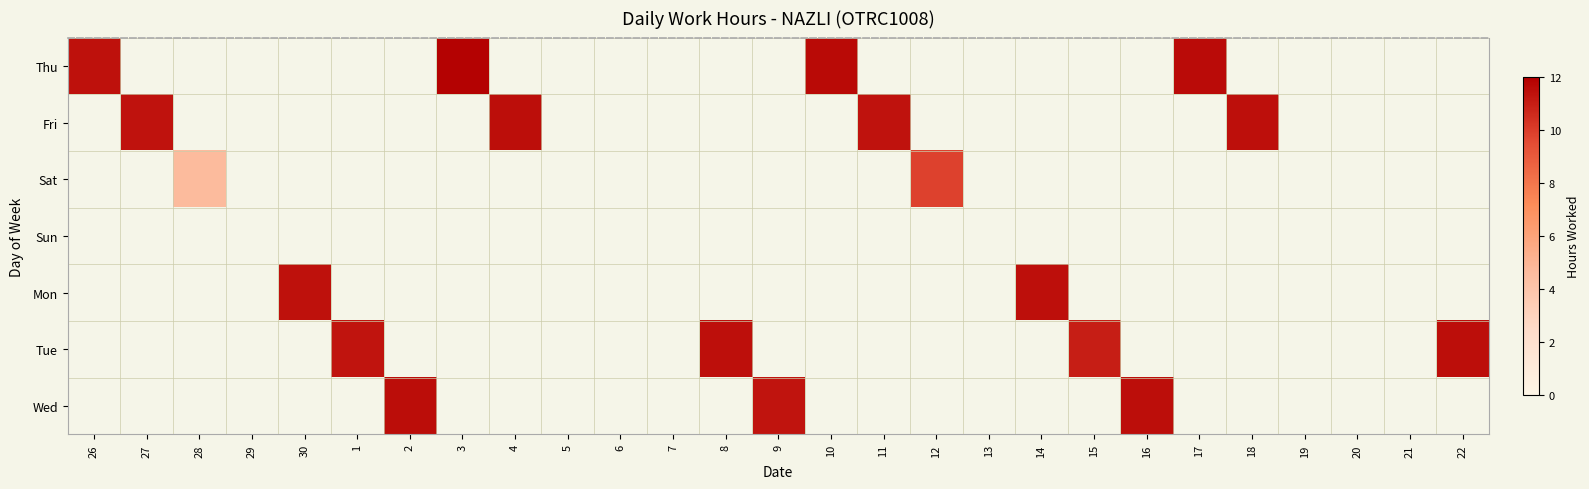

Reading left to right, what are all the values shown in this chart?

Thu: 26=11.4	27=0.0	28=0.0	29=0.0	30=0.0	1=0.0	2=0.0	3=11.9	4=0.0	5=0.0	6=0.0	7=0.0	8=0.0	9=0.0	10=11.7	11=0.0	12=0.0	13=0.0	14=0.0	15=0.0	16=0.0	17=11.6	18=0.0	19=0.0	20=0.0	21=0.0	22=0.0
Fri: 26=0.0	27=11.4	28=0.0	29=0.0	30=0.0	1=0.0	2=0.0	3=0.0	4=11.5	5=0.0	6=0.0	7=0.0	8=0.0	9=0.0	10=0.0	11=11.4	12=0.0	13=0.0	14=0.0	15=0.0	16=0.0	17=0.0	18=11.4	19=0.0	20=0.0	21=0.0	22=0.0
Sat: 26=0.0	27=0.0	28=4.6	29=0.0	30=0.0	1=0.0	2=0.0	3=0.0	4=0.0	5=0.0	6=0.0	7=0.0	8=0.0	9=0.0	10=0.0	11=0.0	12=9.9	13=0.0	14=0.0	15=0.0	16=0.0	17=0.0	18=0.0	19=0.0	20=0.0	21=0.0	22=0.0
Sun: 26=0.0	27=0.0	28=0.0	29=0.0	30=0.0	1=0.0	2=0.0	3=0.0	4=0.0	5=0.0	6=0.0	7=0.0	8=0.0	9=0.0	10=0.0	11=0.0	12=0.0	13=0.0	14=0.0	15=0.0	16=0.0	17=0.0	18=0.0	19=0.0	20=0.0	21=0.0	22=0.0
Mon: 26=0.0	27=0.0	28=0.0	29=0.0	30=11.4	1=0.0	2=0.0	3=0.0	4=0.0	5=0.0	6=0.0	7=0.0	8=0.0	9=0.0	10=0.0	11=0.0	12=0.0	13=0.0	14=11.4	15=0.0	16=0.0	17=0.0	18=0.0	19=0.0	20=0.0	21=0.0	22=0.0
Tue: 26=0.0	27=0.0	28=0.0	29=0.0	30=0.0	1=11.3	2=0.0	3=0.0	4=0.0	5=0.0	6=0.0	7=0.0	8=11.4	9=0.0	10=0.0	11=0.0	12=0.0	13=0.0	14=0.0	15=11.0	16=0.0	17=0.0	18=0.0	19=0.0	20=0.0	21=0.0	22=11.5
Wed: 26=0.0	27=0.0	28=0.0	29=0.0	30=0.0	1=0.0	2=11.6	3=0.0	4=0.0	5=0.0	6=0.0	7=0.0	8=0.0	9=11.3	10=0.0	11=0.0	12=0.0	13=0.0	14=0.0	15=0.0	16=11.5	17=0.0	18=0.0	19=0.0	20=0.0	21=0.0	22=0.0